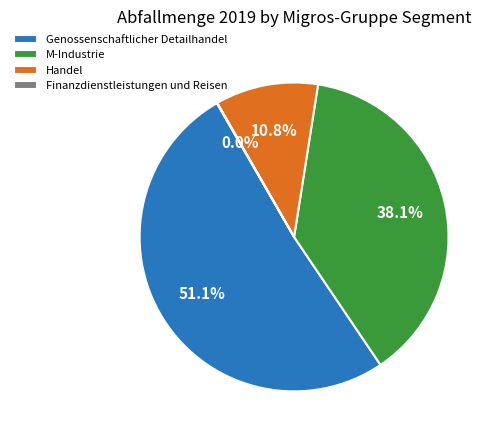

Does M-Industrie represent more than half of the total?

No